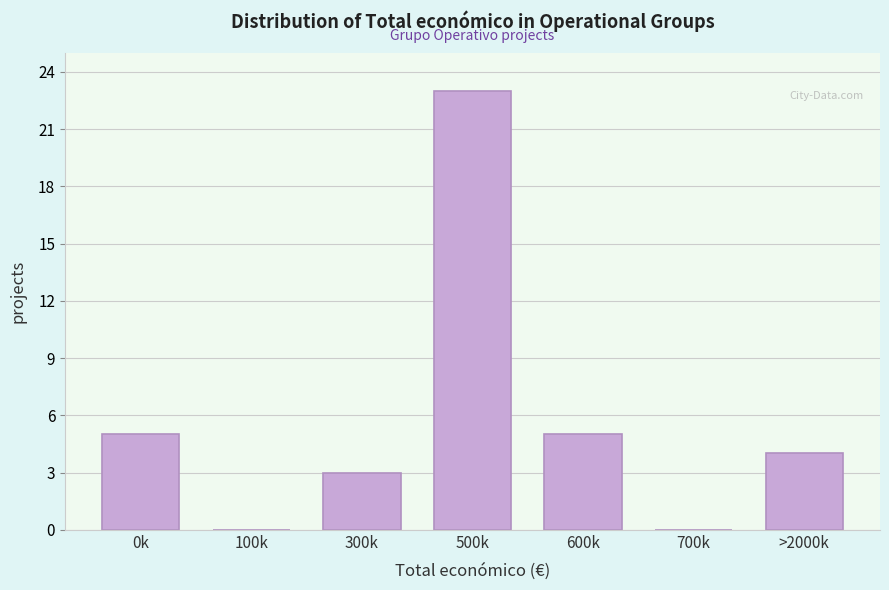

Reading right to left, transcribe all the data shown in this chart.

>2000k=4	700k=0	600k=5	500k=23	300k=3	100k=0	0k=5